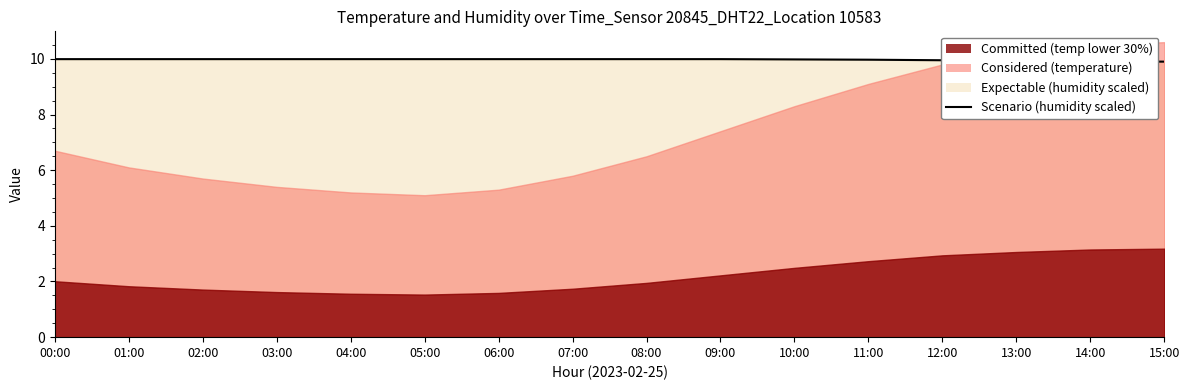

The chart shows a value of 10.0 at 00:00. True or false?

True